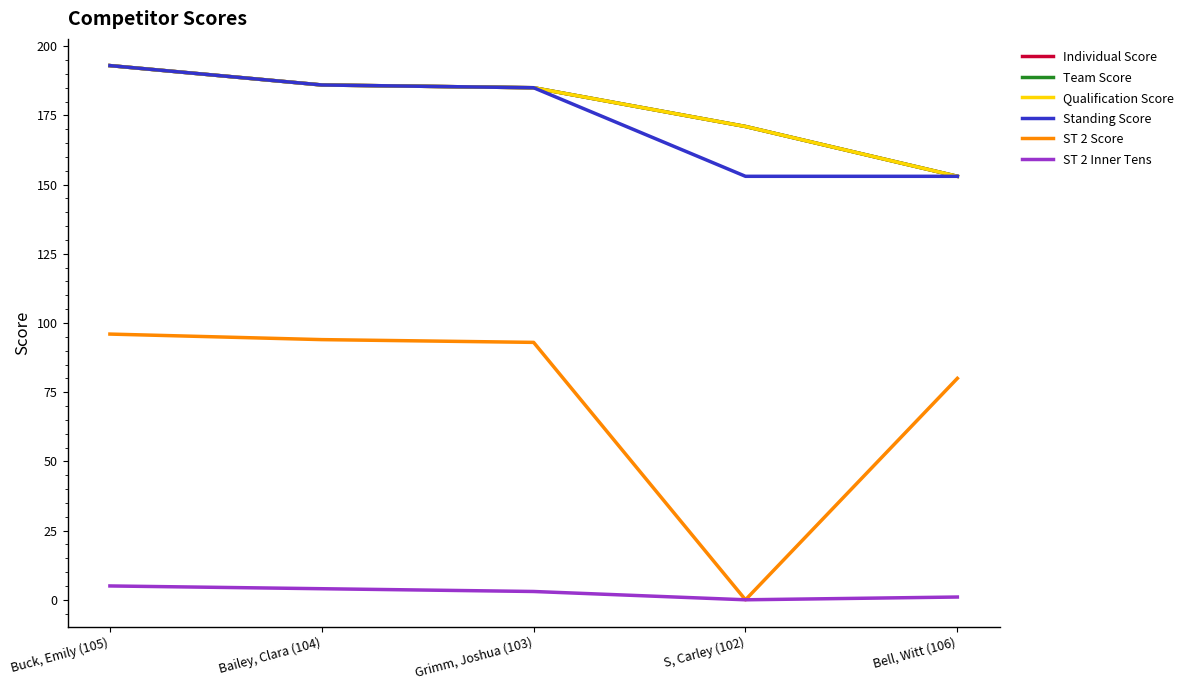

Is this an area chart (filled region under the line)?

No